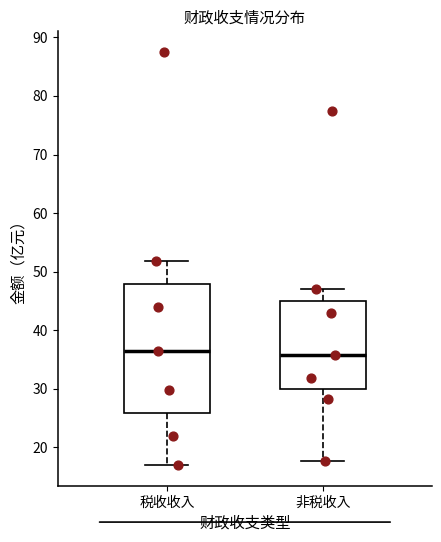

Reading left to right, transcribe this box plot: for each box, give where its median line is, the range the box spans, and where its two whiskers end, as read against the y-axis. The values are not printed on the chart, so give them approximately, as read against the axis.

税收收入: median 36, box 26 to 48, whiskers 17 to 52
非税收入: median 36, box 30 to 45, whiskers 18 to 47